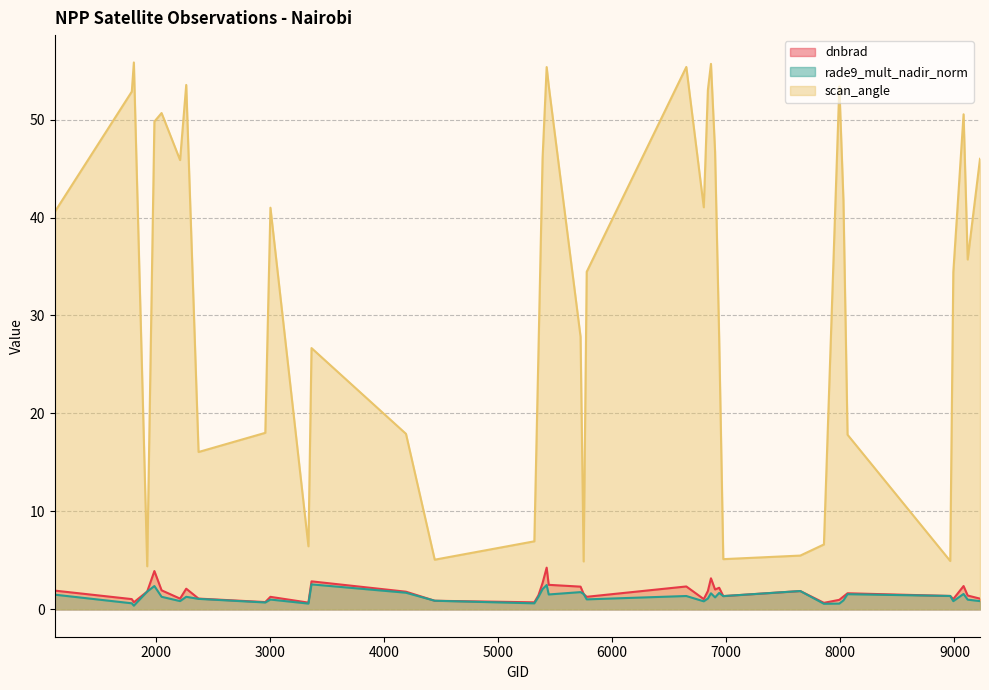

True or false: rade9_mult_nadir_norm has a value of 0.4 at 1808.

True